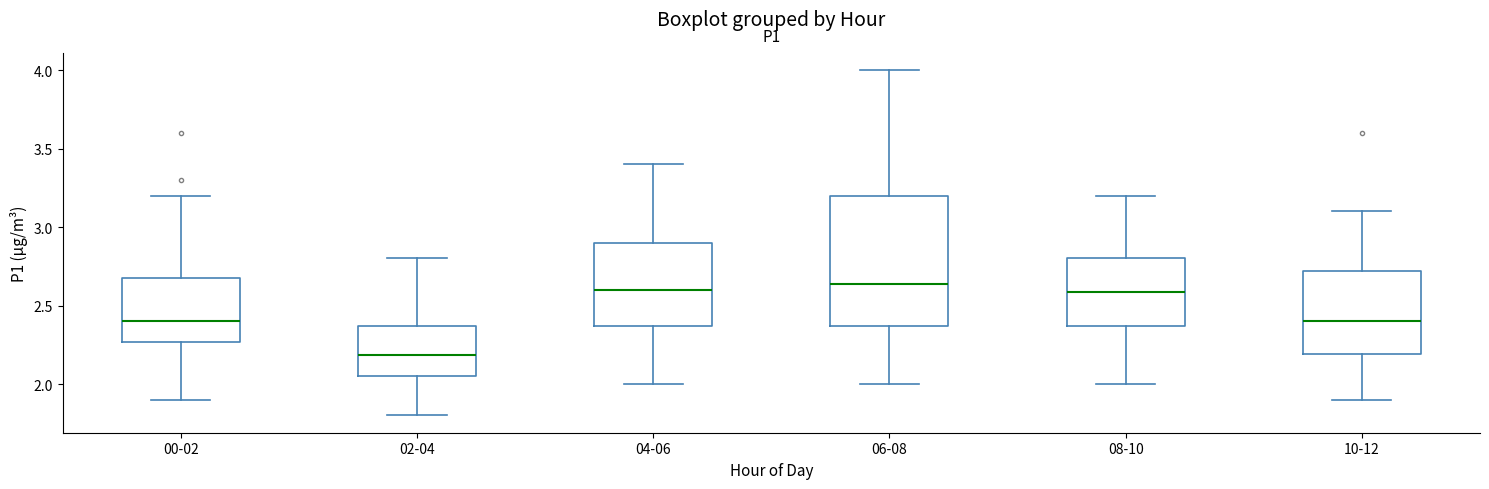

Which box has the lowest median line?

02-04